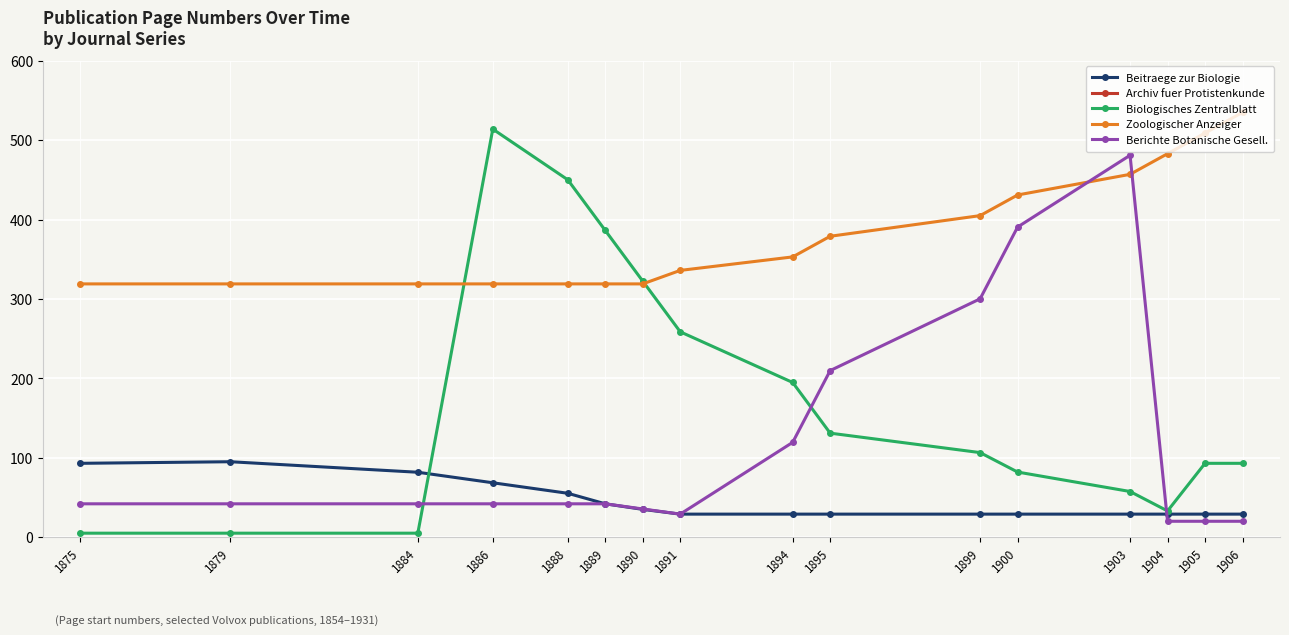

What is the value of the Biologisches Zentralblatt point at the 15th from the left?

93.0